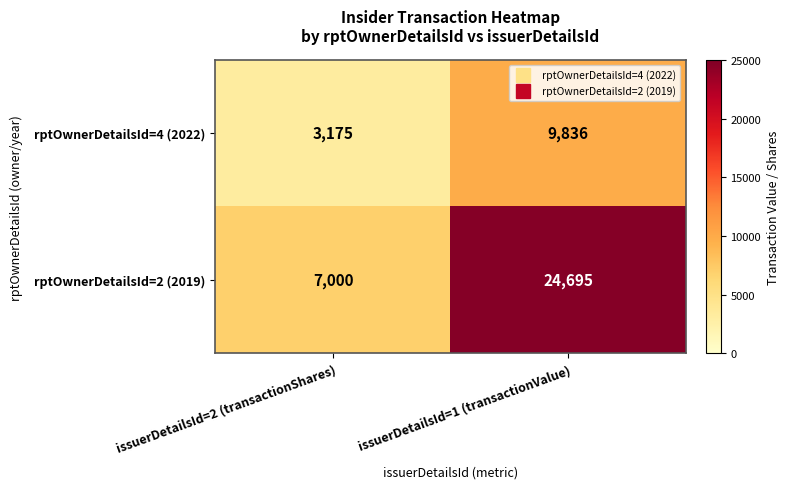

Is it true that rptOwnerDetailsId=4 (2022) equals 3175 at issuerDetailsId=2 (transactionShares)?

True